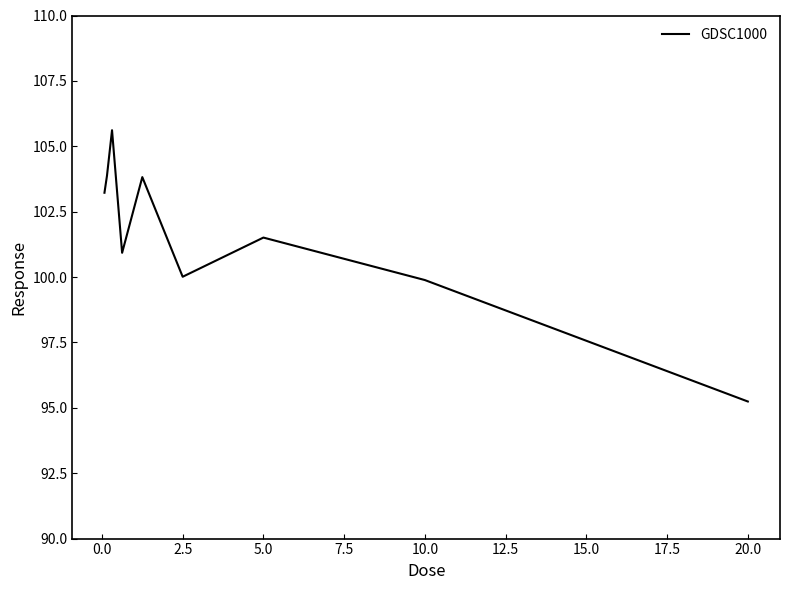

What is the minimum value shown in the chart?

95.2